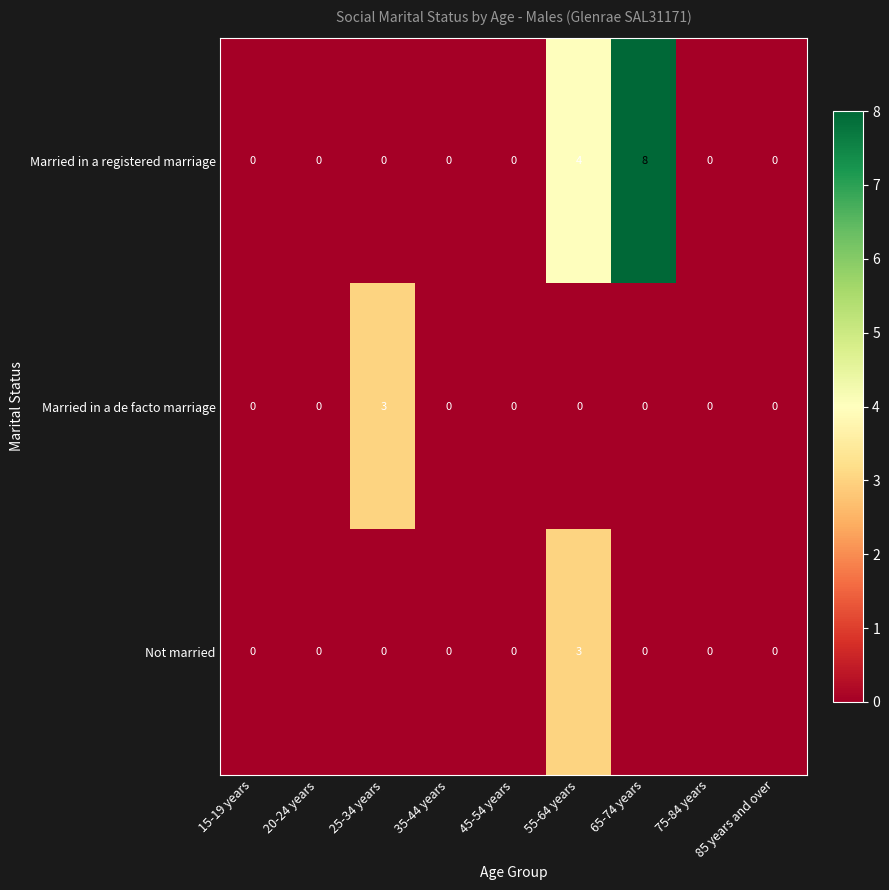

At which label is Married in a registered marriage closest to 4?

55-64 years